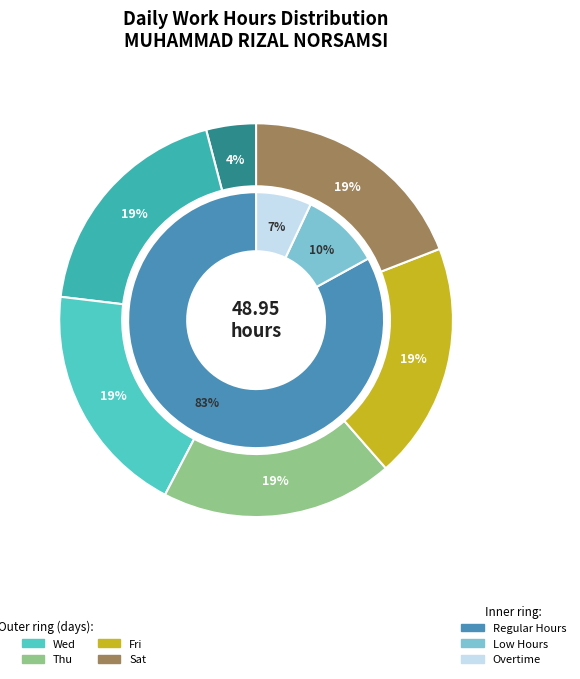

Approximately how many times larger is the value at Thu compared to Tue?

1.0